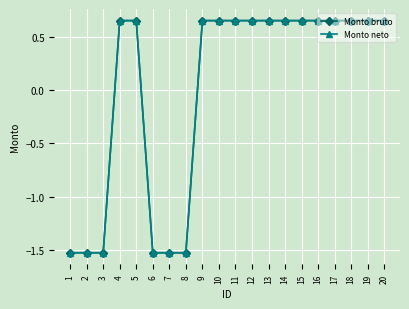

What is the approximate value of Monto bruto at 12?

0.7